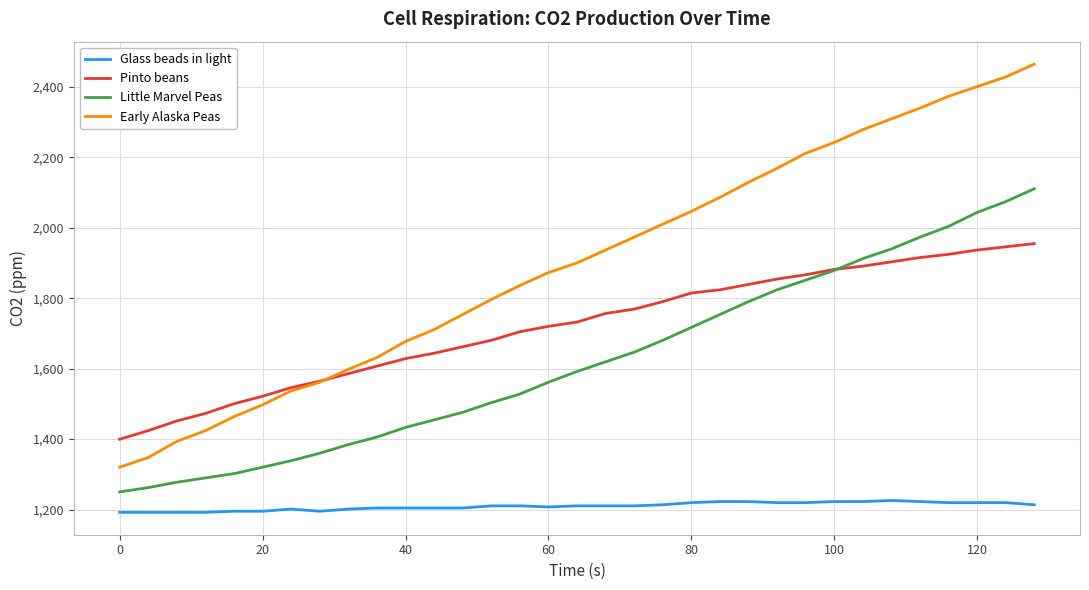

Which series has the largest range (max minus min)?

Early Alaska Peas